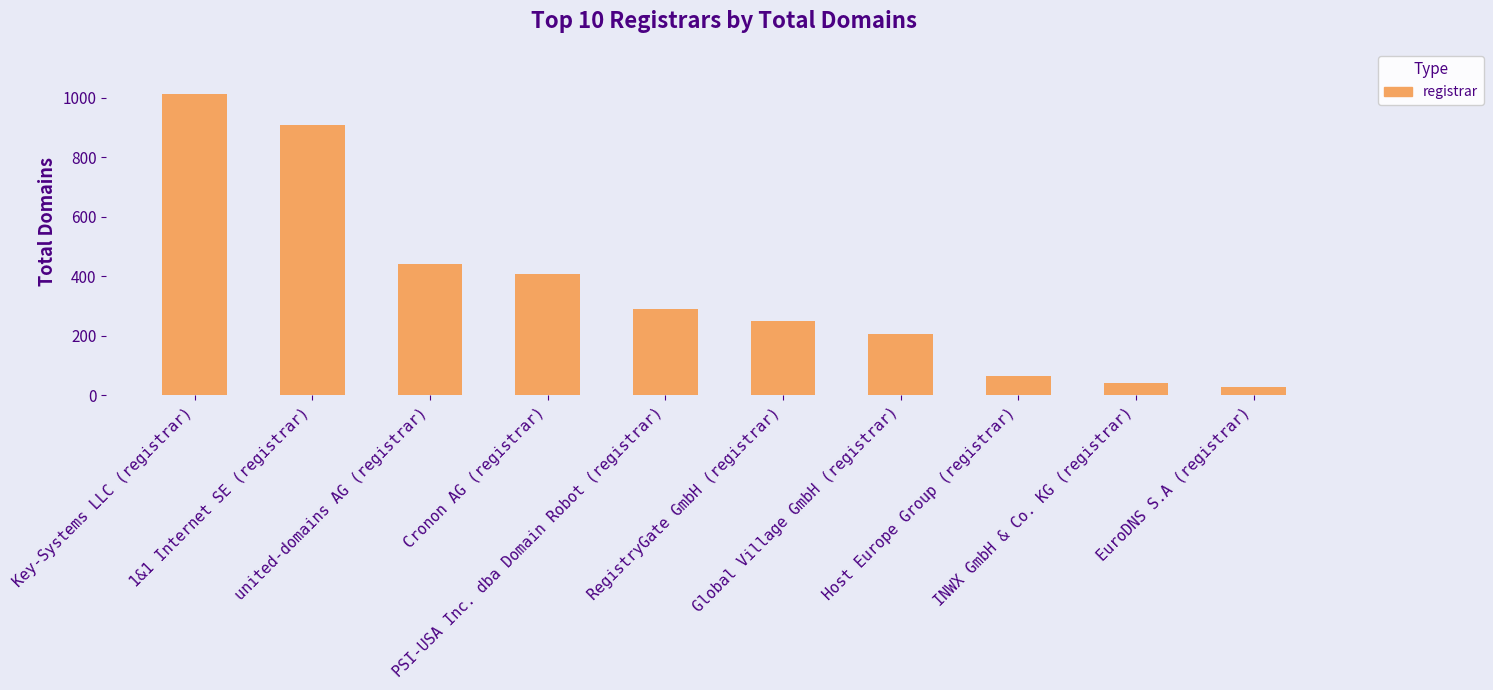

What position from the left is INWX GmbH & Co. KG (registrar)?

9